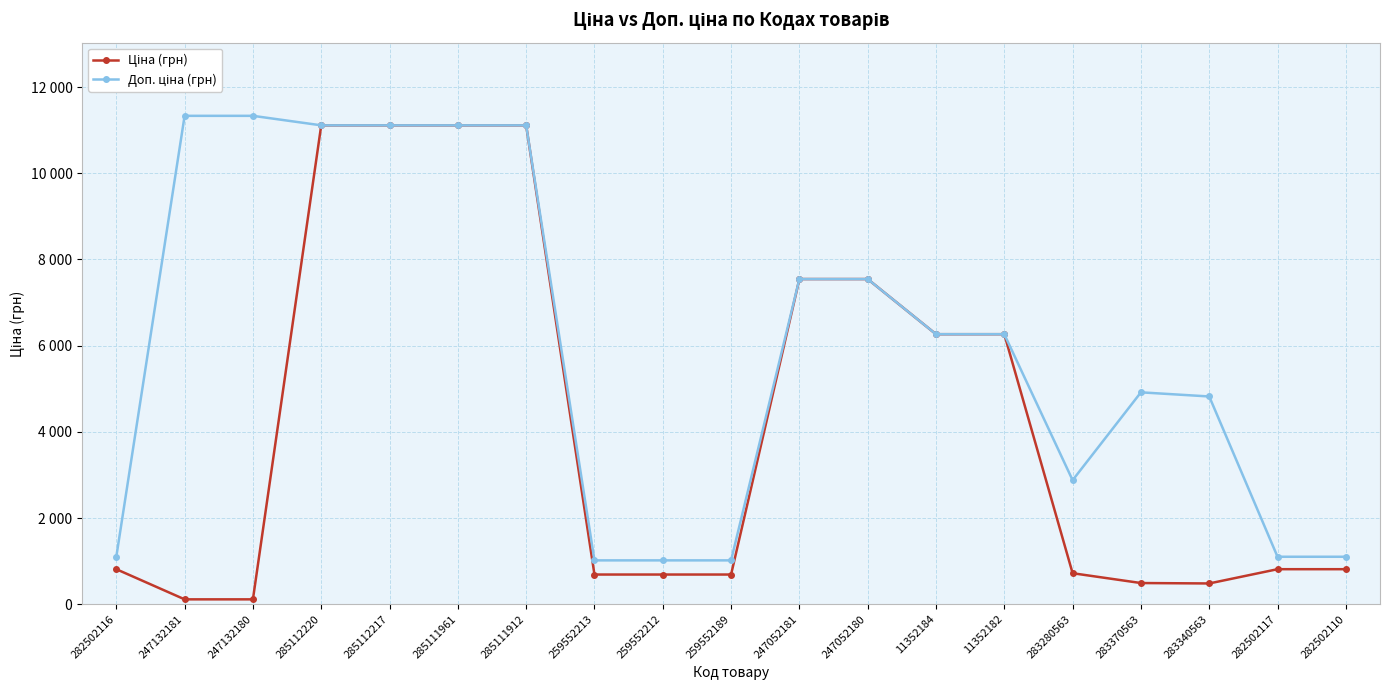

Which has a higher value, 285112217 or 259552212?

285112217